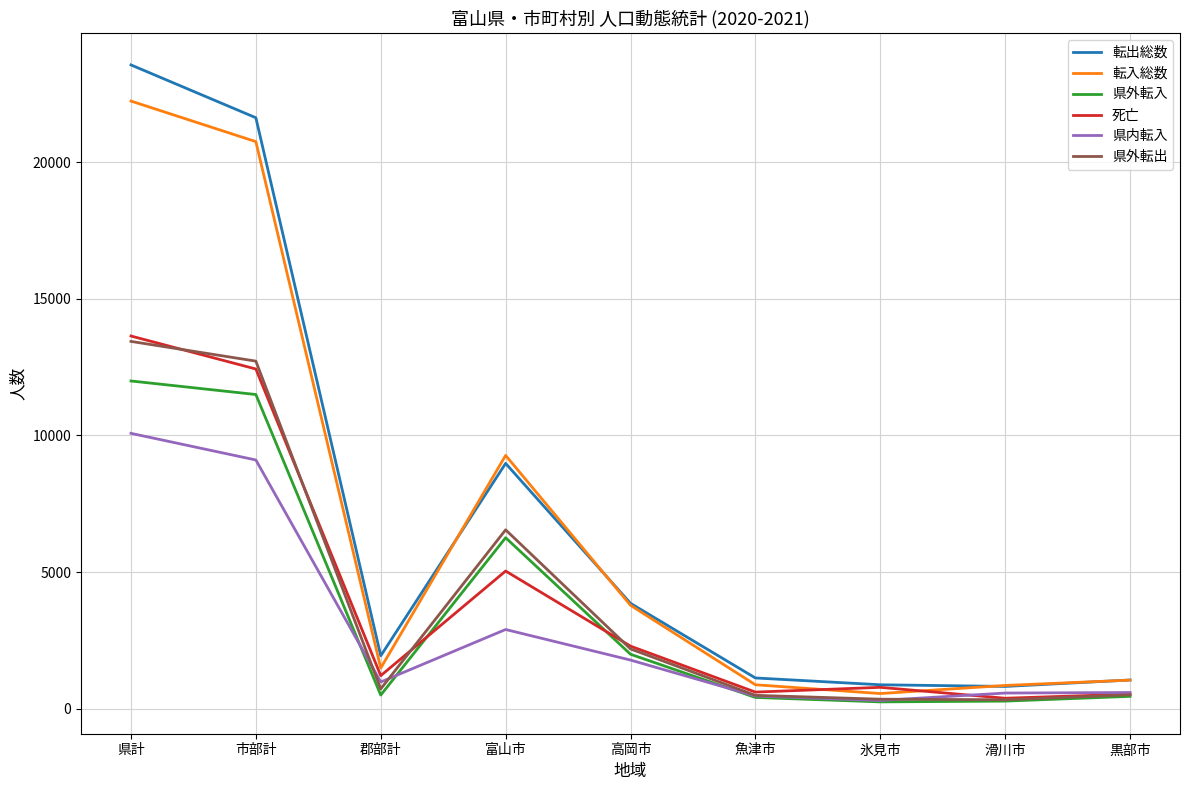

In 県内転入, how many points are lower than both neighbors (excluding endpoints)?

2